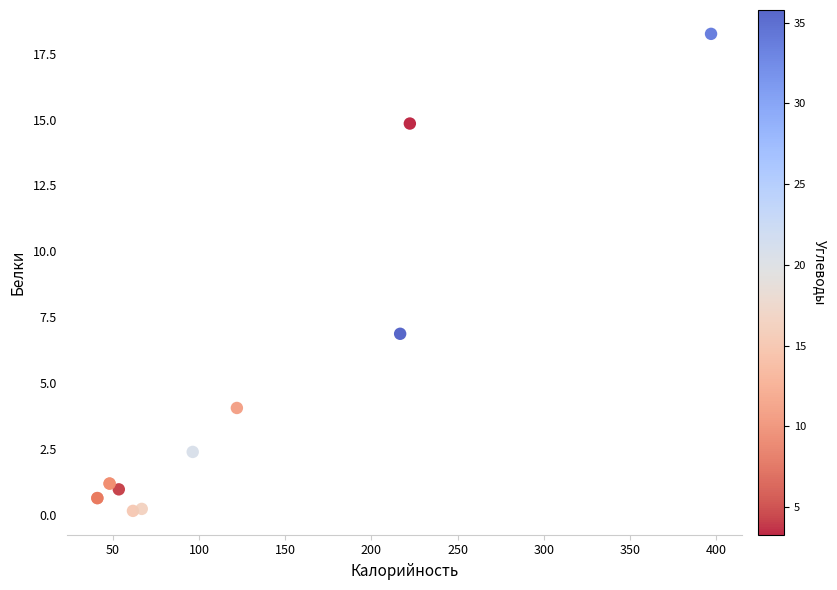

What Y value in the scatter plot is closest to 9?

6.9